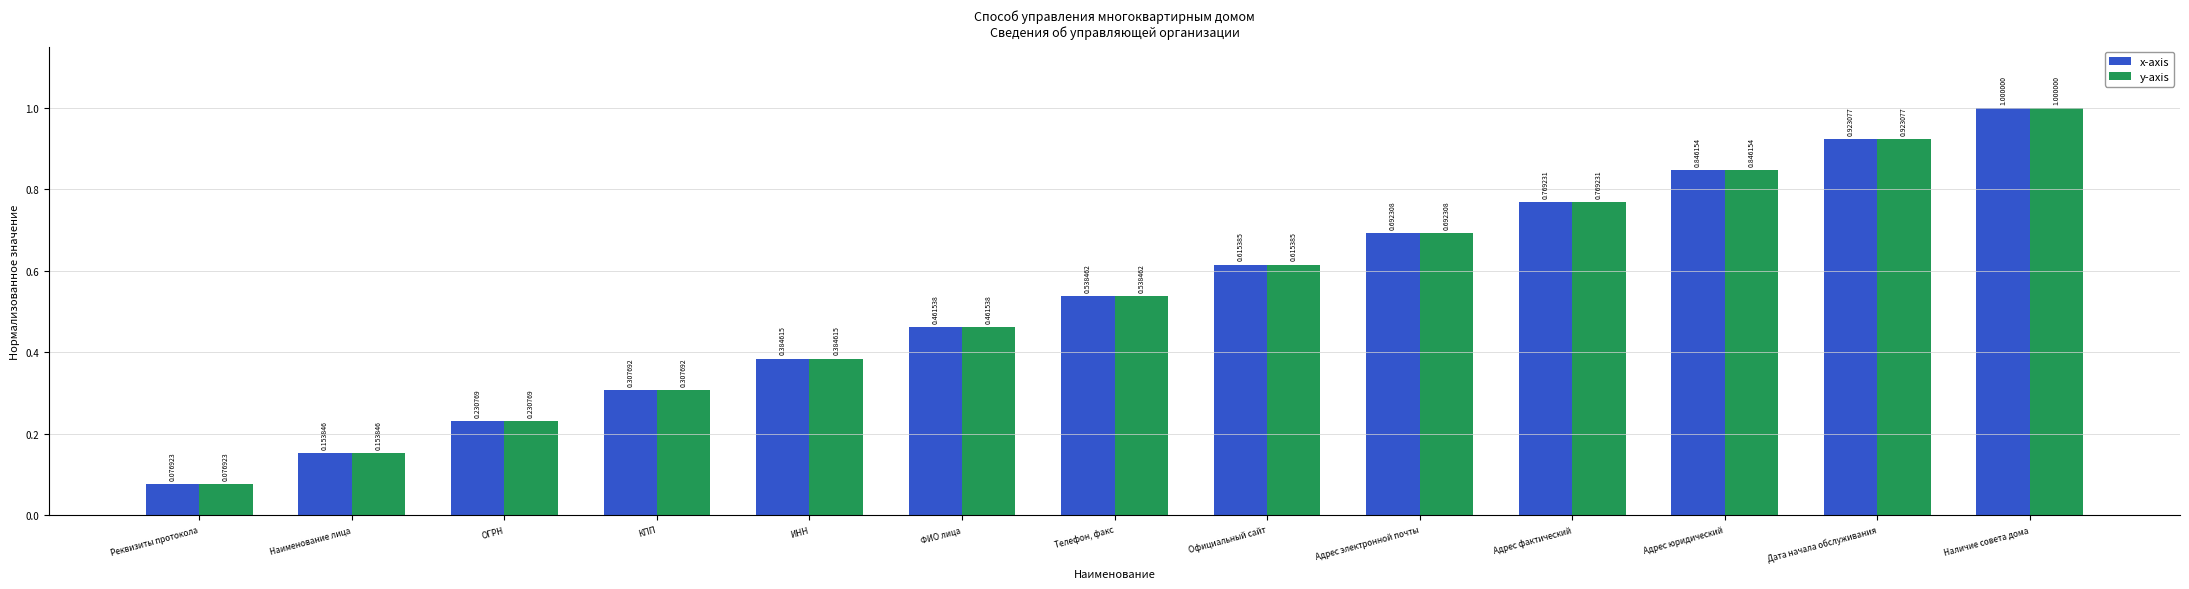

The value of x-axis at Официальный сайт is 0.9. True or false?

False